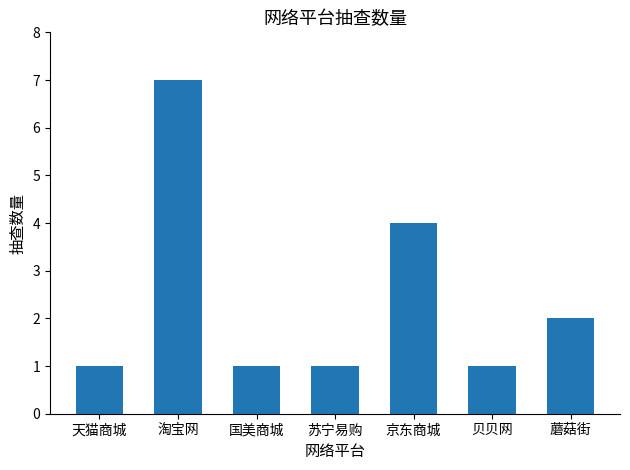

Reading left to right, list all the values displayed in this chart.

天猫商城=1	淘宝网=7	国美商城=1	苏宁易购=1	京东商城=4	贝贝网=1	蘑菇街=2